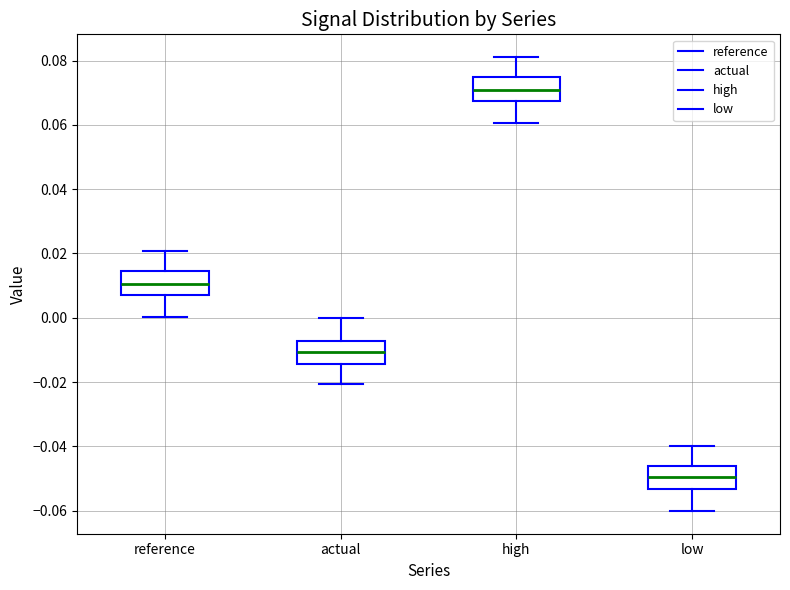

Where does the median line of the box for actual sit on the y-axis? The values are not printed on the chart, so give them approximately, as read against the axis.

-0.010